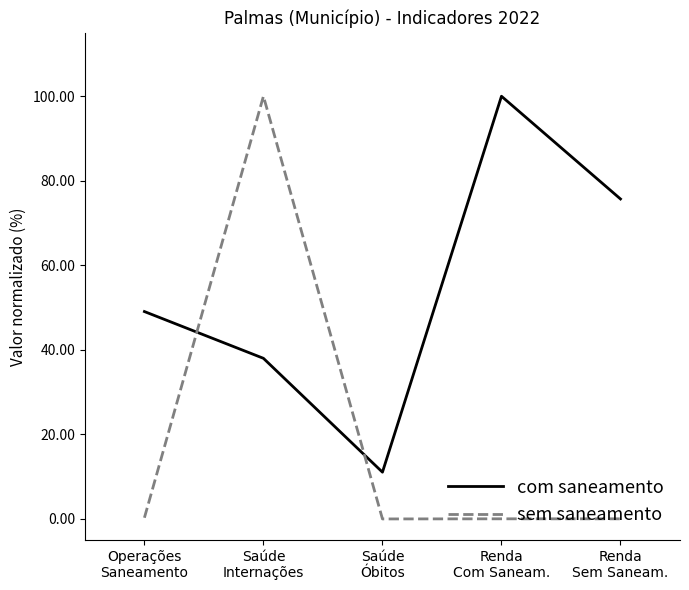

Where is the first local maximum for com saneamento?

Renda
Com Saneam.